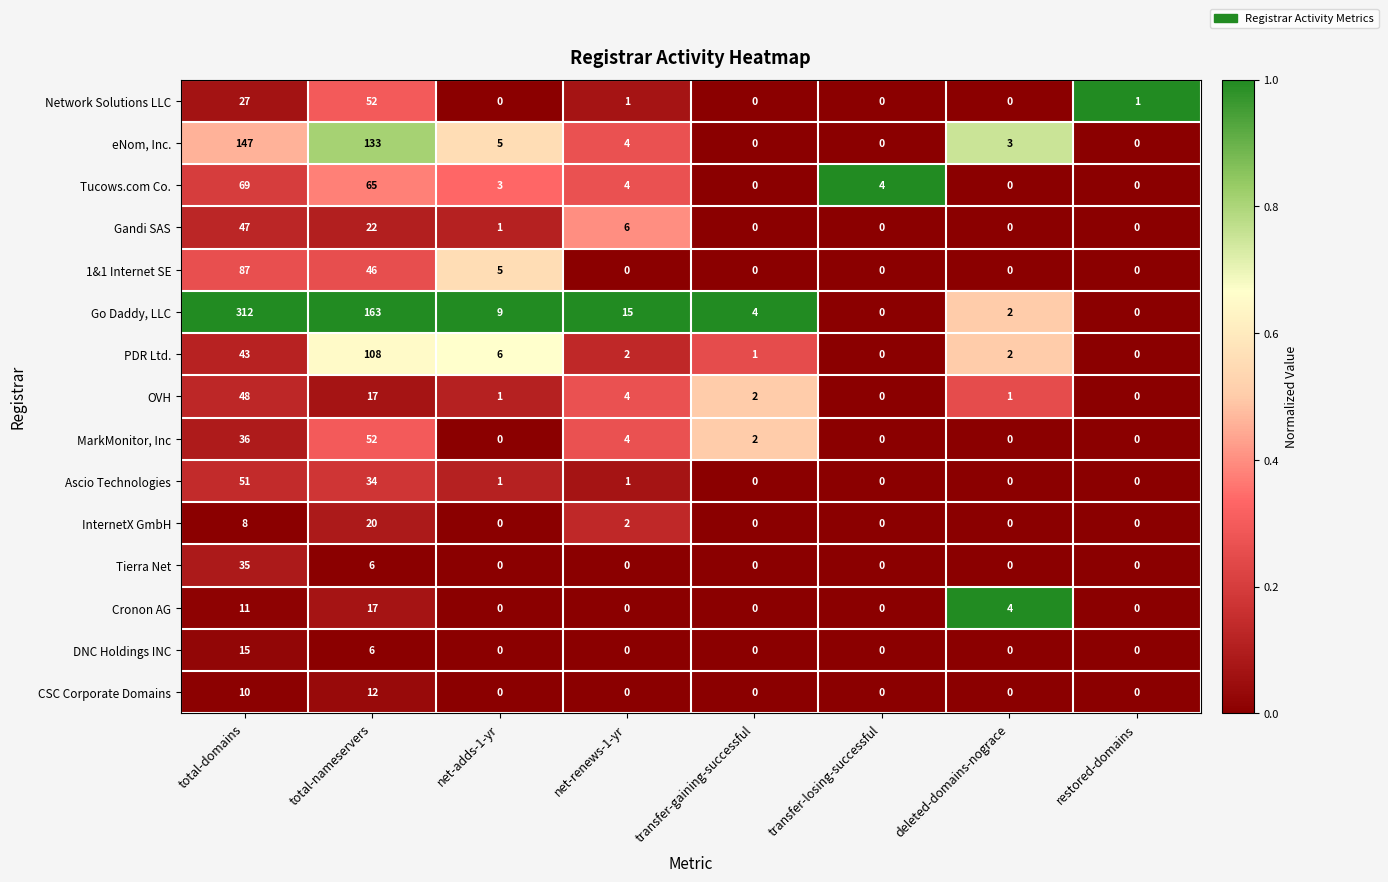

What is the spread (max minus min) of values at total-nameservers?

157